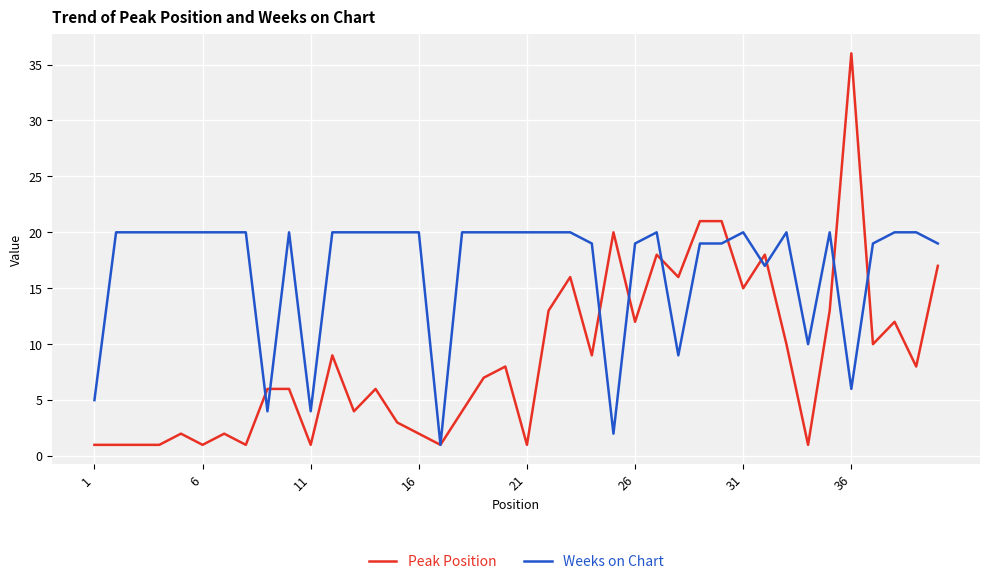

What is the highest value of the Peak Position series?

36